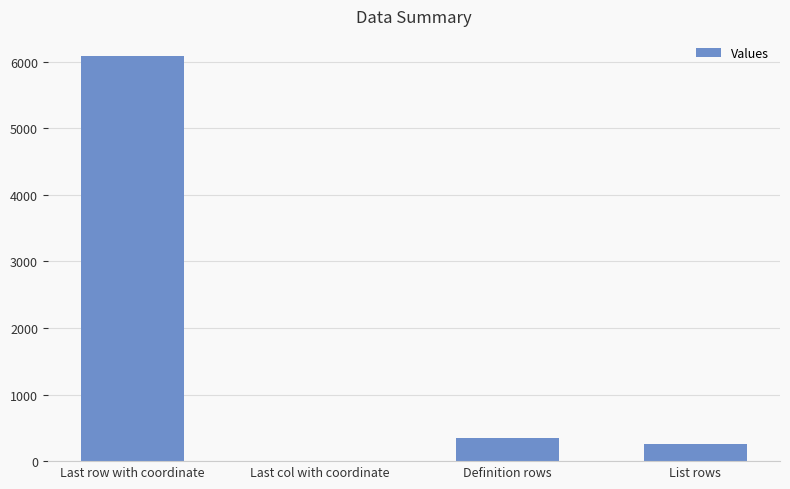

What is the greatest value displayed?

6082